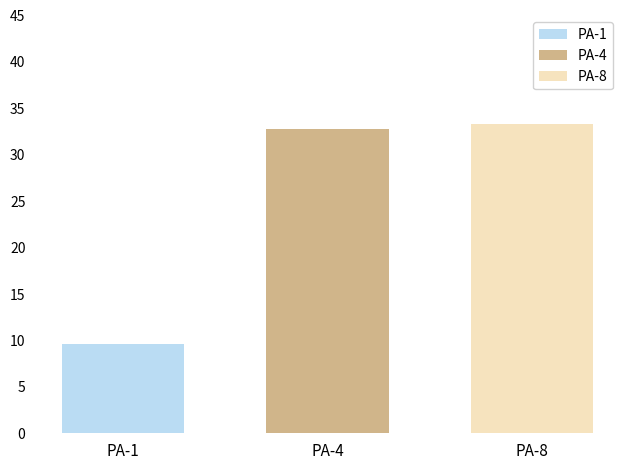

What is the maximum value shown in the chart?

33.3